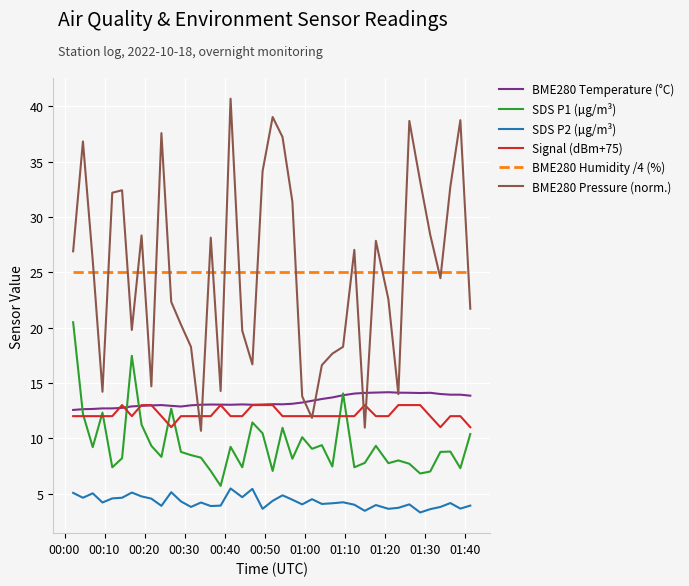

What is the lowest value of the BME280 Temperature (°C) series?

12.6